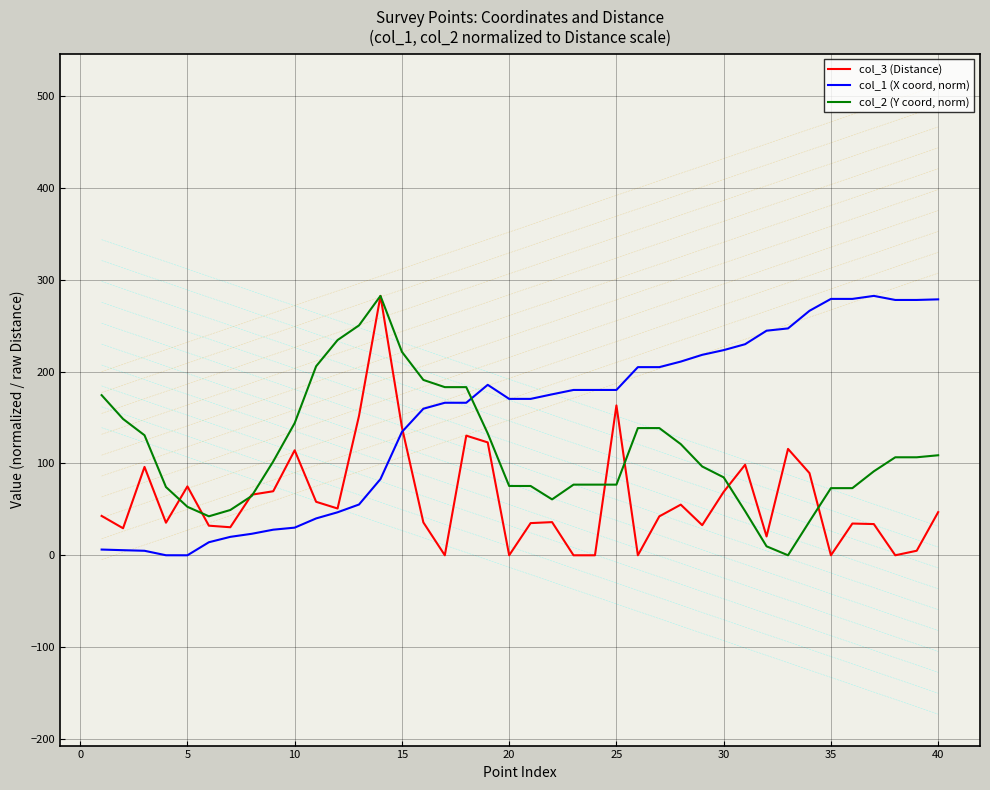

Count the number of categories in the chart.

40